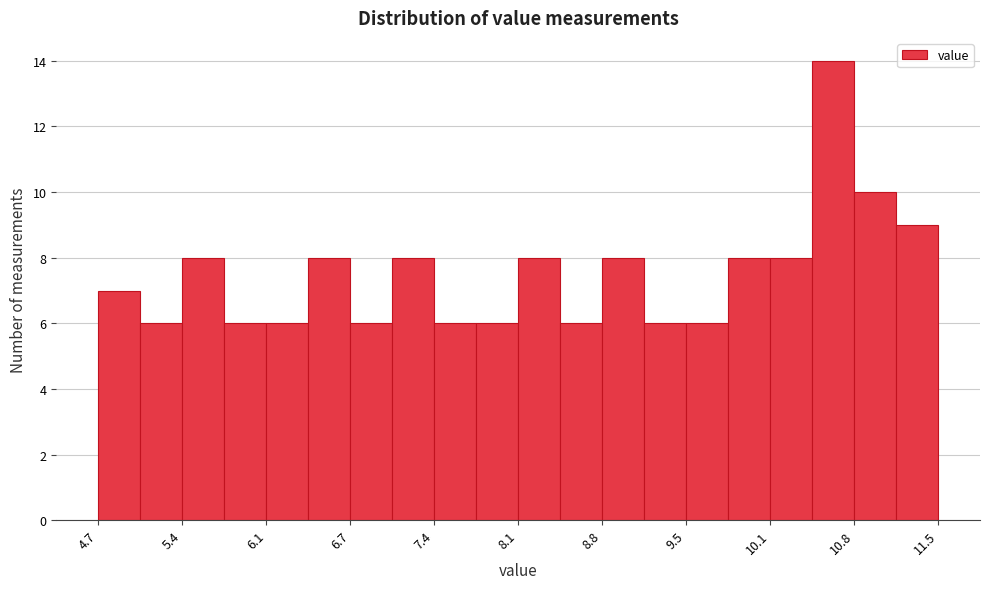

Read against the x-axis, roughly where is the centre of the tallest bar?

10.7